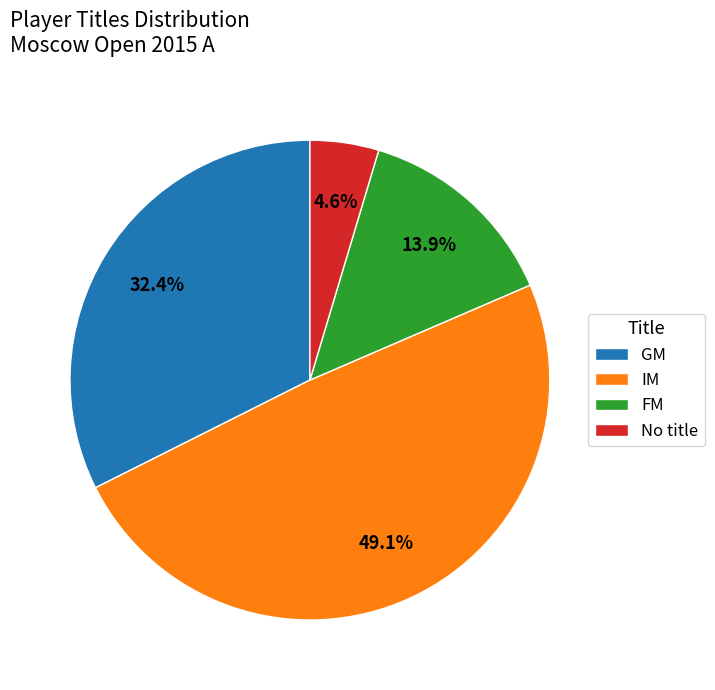

Do GM and FM together represent more than half of the pie?

No